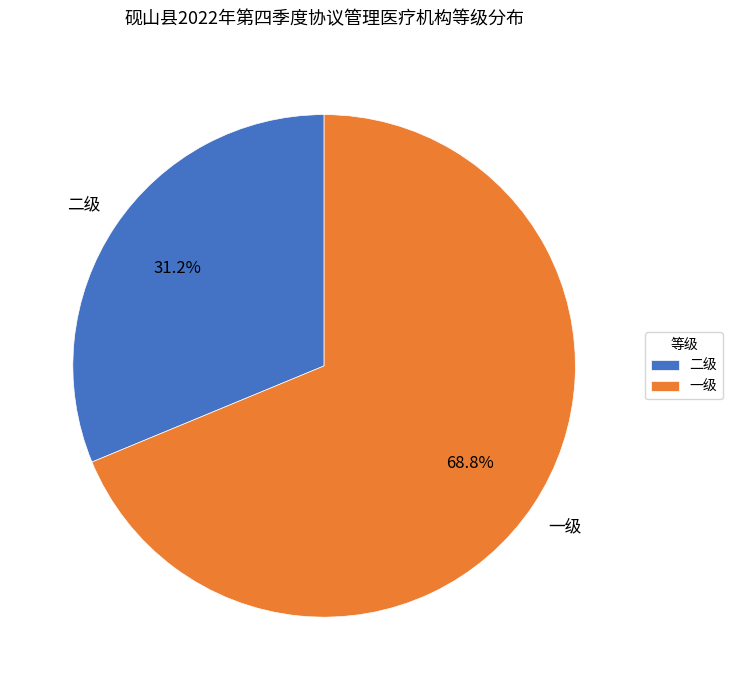

Combined, do 一级 and 二级 account for over 50%?

Yes